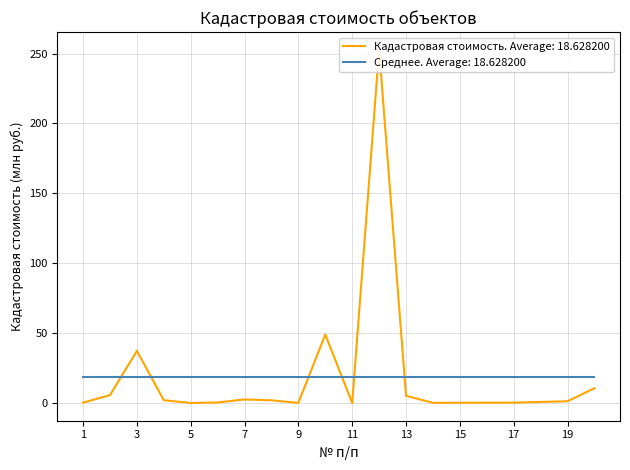

What is the value of the 2nd point from the left?

5.7